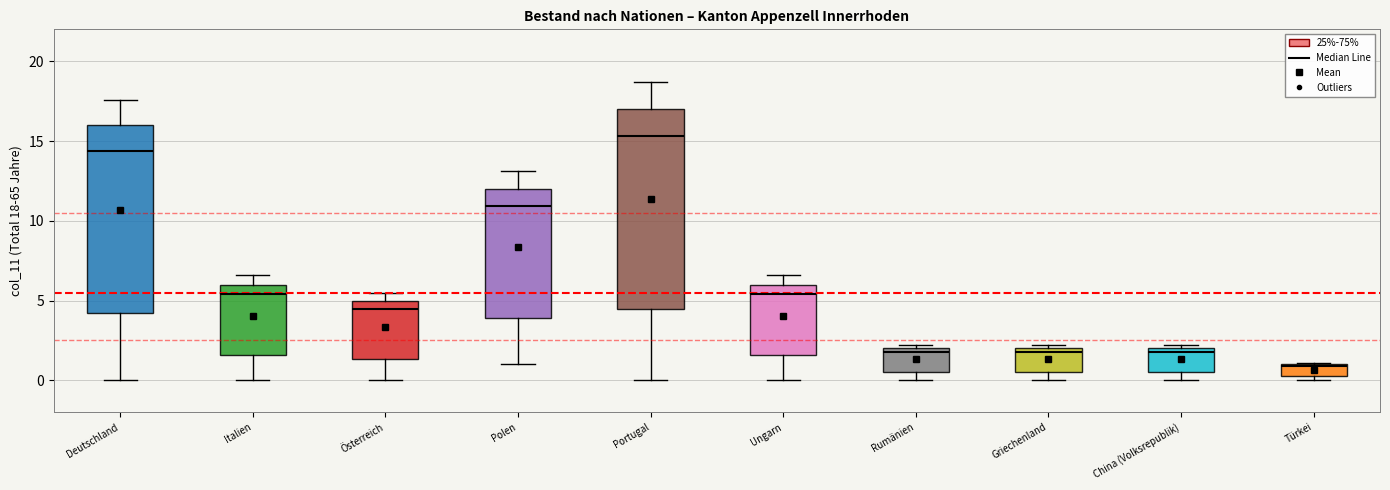

Comparing the boxes themselves (not the whiskers), which one is the tallest?

Portugal